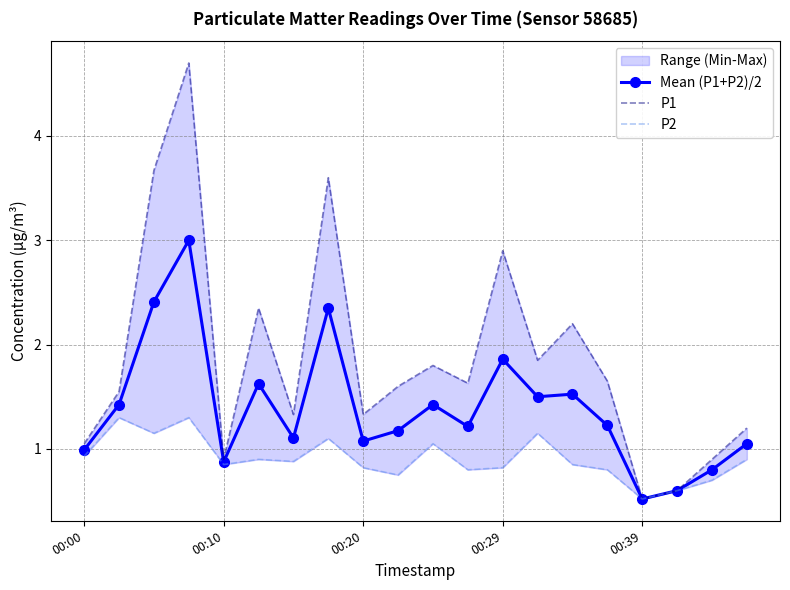

List the series in order of their peak value, lowest first.

P2, Mean (P1+P2)/2, P1